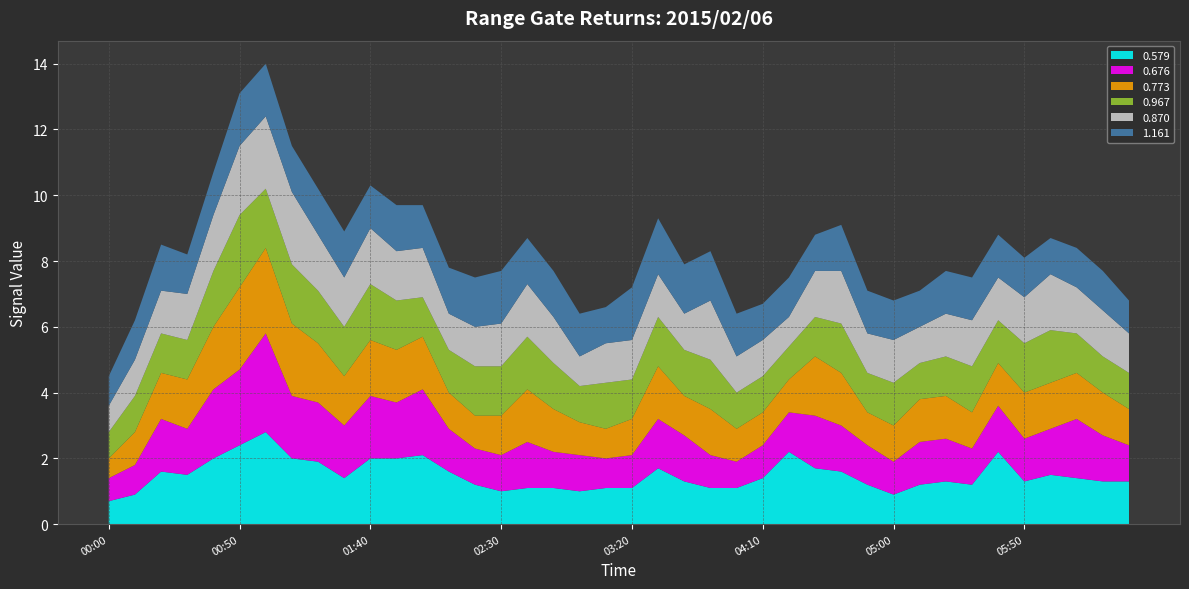

Reading right to left, transcribe all the data shown in this chart.

0.579: 2015/02/06 06:30=1.3	2015/02/06 06:20=1.3	2015/02/06 06:10=1.4	2015/02/06 06:00=1.5	2015/02/06 05:50=1.3	2015/02/06 05:40=2.2	2015/02/06 05:30=1.2	2015/02/06 05:20=1.3	2015/02/06 05:10=1.2	2015/02/06 05:00=0.9	2015/02/06 04:50=1.2	2015/02/06 04:40=1.6	2015/02/06 04:30=1.7	2015/02/06 04:20=2.2	2015/02/06 04:10=1.4	2015/02/06 04:00=1.1	2015/02/06 03:50=1.1	2015/02/06 03:40=1.3	2015/02/06 03:30=1.7	2015/02/06 03:20=1.1	2015/02/06 03:10=1.1	2015/02/06 03:00=1.0	2015/02/06 02:50=1.1	2015/02/06 02:40=1.1	2015/02/06 02:30=1.0	2015/02/06 02:20=1.2	2015/02/06 02:10=1.6	2015/02/06 02:00=2.1	2015/02/06 01:50=2.0	2015/02/06 01:40=2.0	2015/02/06 01:30=1.4	2015/02/06 01:20=1.9	2015/02/06 01:10=2.0	2015/02/06 01:00=2.8	2015/02/06 00:50=2.4	2015/02/06 00:40=2.0	2015/02/06 00:30=1.5	2015/02/06 00:20=1.6	2015/02/06 00:10=0.9	2015/02/06 00:00=0.7
0.676: 2015/02/06 06:30=1.1	2015/02/06 06:20=1.4	2015/02/06 06:10=1.8	2015/02/06 06:00=1.4	2015/02/06 05:50=1.3	2015/02/06 05:40=1.4	2015/02/06 05:30=1.1	2015/02/06 05:20=1.3	2015/02/06 05:10=1.3	2015/02/06 05:00=1.0	2015/02/06 04:50=1.2	2015/02/06 04:40=1.4	2015/02/06 04:30=1.6	2015/02/06 04:20=1.2	2015/02/06 04:10=1.0	2015/02/06 04:00=0.8	2015/02/06 03:50=1.0	2015/02/06 03:40=1.4	2015/02/06 03:30=1.5	2015/02/06 03:20=1.0	2015/02/06 03:10=0.9	2015/02/06 03:00=1.1	2015/02/06 02:50=1.1	2015/02/06 02:40=1.4	2015/02/06 02:30=1.1	2015/02/06 02:20=1.1	2015/02/06 02:10=1.3	2015/02/06 02:00=2.0	2015/02/06 01:50=1.7	2015/02/06 01:40=1.9	2015/02/06 01:30=1.6	2015/02/06 01:20=1.8	2015/02/06 01:10=1.9	2015/02/06 01:00=3.0	2015/02/06 00:50=2.3	2015/02/06 00:40=2.1	2015/02/06 00:30=1.4	2015/02/06 00:20=1.6	2015/02/06 00:10=0.9	2015/02/06 00:00=0.7
0.773: 2015/02/06 06:30=1.1	2015/02/06 06:20=1.3	2015/02/06 06:10=1.4	2015/02/06 06:00=1.4	2015/02/06 05:50=1.4	2015/02/06 05:40=1.3	2015/02/06 05:30=1.1	2015/02/06 05:20=1.3	2015/02/06 05:10=1.3	2015/02/06 05:00=1.1	2015/02/06 04:50=1.0	2015/02/06 04:40=1.6	2015/02/06 04:30=1.8	2015/02/06 04:20=1.0	2015/02/06 04:10=1.0	2015/02/06 04:00=1.0	2015/02/06 03:50=1.4	2015/02/06 03:40=1.2	2015/02/06 03:30=1.6	2015/02/06 03:20=1.1	2015/02/06 03:10=0.9	2015/02/06 03:00=1.0	2015/02/06 02:50=1.3	2015/02/06 02:40=1.6	2015/02/06 02:30=1.2	2015/02/06 02:20=1.0	2015/02/06 02:10=1.1	2015/02/06 02:00=1.6	2015/02/06 01:50=1.6	2015/02/06 01:40=1.7	2015/02/06 01:30=1.5	2015/02/06 01:20=1.8	2015/02/06 01:10=2.2	2015/02/06 01:00=2.6	2015/02/06 00:50=2.5	2015/02/06 00:40=1.9	2015/02/06 00:30=1.5	2015/02/06 00:20=1.4	2015/02/06 00:10=1.0	2015/02/06 00:00=0.6
0.967: 2015/02/06 06:30=1.1	2015/02/06 06:20=1.1	2015/02/06 06:10=1.2	2015/02/06 06:00=1.6	2015/02/06 05:50=1.5	2015/02/06 05:40=1.3	2015/02/06 05:30=1.4	2015/02/06 05:20=1.2	2015/02/06 05:10=1.1	2015/02/06 05:00=1.3	2015/02/06 04:50=1.2	2015/02/06 04:40=1.5	2015/02/06 04:30=1.2	2015/02/06 04:20=1.0	2015/02/06 04:10=1.1	2015/02/06 04:00=1.1	2015/02/06 03:50=1.5	2015/02/06 03:40=1.4	2015/02/06 03:30=1.5	2015/02/06 03:20=1.2	2015/02/06 03:10=1.4	2015/02/06 03:00=1.1	2015/02/06 02:50=1.4	2015/02/06 02:40=1.6	2015/02/06 02:30=1.5	2015/02/06 02:20=1.5	2015/02/06 02:10=1.3	2015/02/06 02:00=1.2	2015/02/06 01:50=1.5	2015/02/06 01:40=1.7	2015/02/06 01:30=1.5	2015/02/06 01:20=1.6	2015/02/06 01:10=1.8	2015/02/06 01:00=1.8	2015/02/06 00:50=2.2	2015/02/06 00:40=1.7	2015/02/06 00:30=1.2	2015/02/06 00:20=1.2	2015/02/06 00:10=1.1	2015/02/06 00:00=0.8
0.870: 2015/02/06 06:30=1.2	2015/02/06 06:20=1.4	2015/02/06 06:10=1.4	2015/02/06 06:00=1.7	2015/02/06 05:50=1.4	2015/02/06 05:40=1.3	2015/02/06 05:30=1.4	2015/02/06 05:20=1.3	2015/02/06 05:10=1.1	2015/02/06 05:00=1.3	2015/02/06 04:50=1.2	2015/02/06 04:40=1.6	2015/02/06 04:30=1.4	2015/02/06 04:20=0.9	2015/02/06 04:10=1.1	2015/02/06 04:00=1.1	2015/02/06 03:50=1.8	2015/02/06 03:40=1.1	2015/02/06 03:30=1.3	2015/02/06 03:20=1.2	2015/02/06 03:10=1.2	2015/02/06 03:00=0.9	2015/02/06 02:50=1.4	2015/02/06 02:40=1.6	2015/02/06 02:30=1.3	2015/02/06 02:20=1.2	2015/02/06 02:10=1.1	2015/02/06 02:00=1.5	2015/02/06 01:50=1.5	2015/02/06 01:40=1.7	2015/02/06 01:30=1.5	2015/02/06 01:20=1.7	2015/02/06 01:10=2.2	2015/02/06 01:00=2.2	2015/02/06 00:50=2.1	2015/02/06 00:40=1.7	2015/02/06 00:30=1.4	2015/02/06 00:20=1.3	2015/02/06 00:10=1.1	2015/02/06 00:00=0.8
1.161: 2015/02/06 06:30=1.0	2015/02/06 06:20=1.2	2015/02/06 06:10=1.2	2015/02/06 06:00=1.1	2015/02/06 05:50=1.2	2015/02/06 05:40=1.3	2015/02/06 05:30=1.3	2015/02/06 05:20=1.3	2015/02/06 05:10=1.1	2015/02/06 05:00=1.2	2015/02/06 04:50=1.3	2015/02/06 04:40=1.4	2015/02/06 04:30=1.1	2015/02/06 04:20=1.2	2015/02/06 04:10=1.1	2015/02/06 04:00=1.3	2015/02/06 03:50=1.5	2015/02/06 03:40=1.5	2015/02/06 03:30=1.7	2015/02/06 03:20=1.6	2015/02/06 03:10=1.1	2015/02/06 03:00=1.3	2015/02/06 02:50=1.4	2015/02/06 02:40=1.4	2015/02/06 02:30=1.6	2015/02/06 02:20=1.5	2015/02/06 02:10=1.4	2015/02/06 02:00=1.3	2015/02/06 01:50=1.4	2015/02/06 01:40=1.3	2015/02/06 01:30=1.4	2015/02/06 01:20=1.4	2015/02/06 01:10=1.4	2015/02/06 01:00=1.6	2015/02/06 00:50=1.6	2015/02/06 00:40=1.3	2015/02/06 00:30=1.2	2015/02/06 00:20=1.4	2015/02/06 00:10=1.2	2015/02/06 00:00=0.9